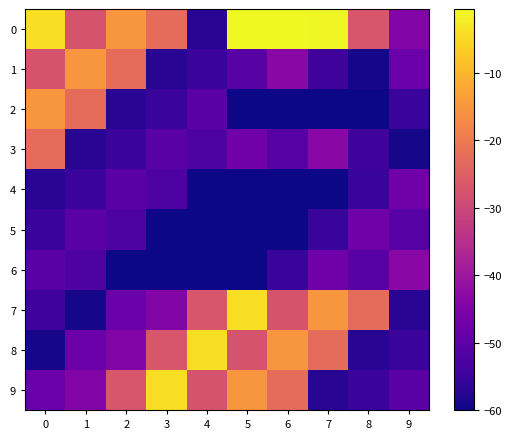

Count the number of data series in this chart.

10